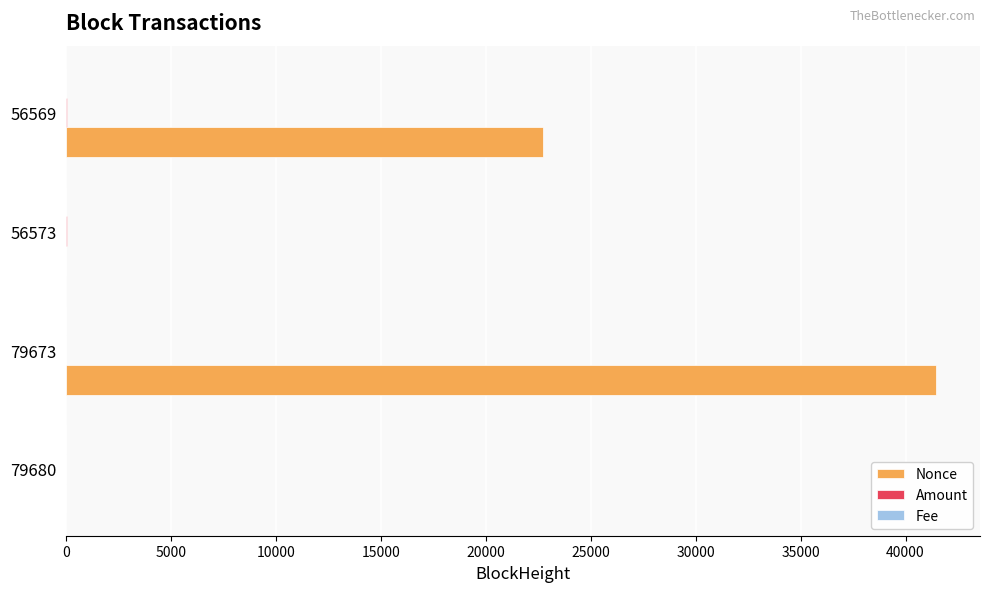

True or false: Nonce has a value of 22725.0 at 56569.

True